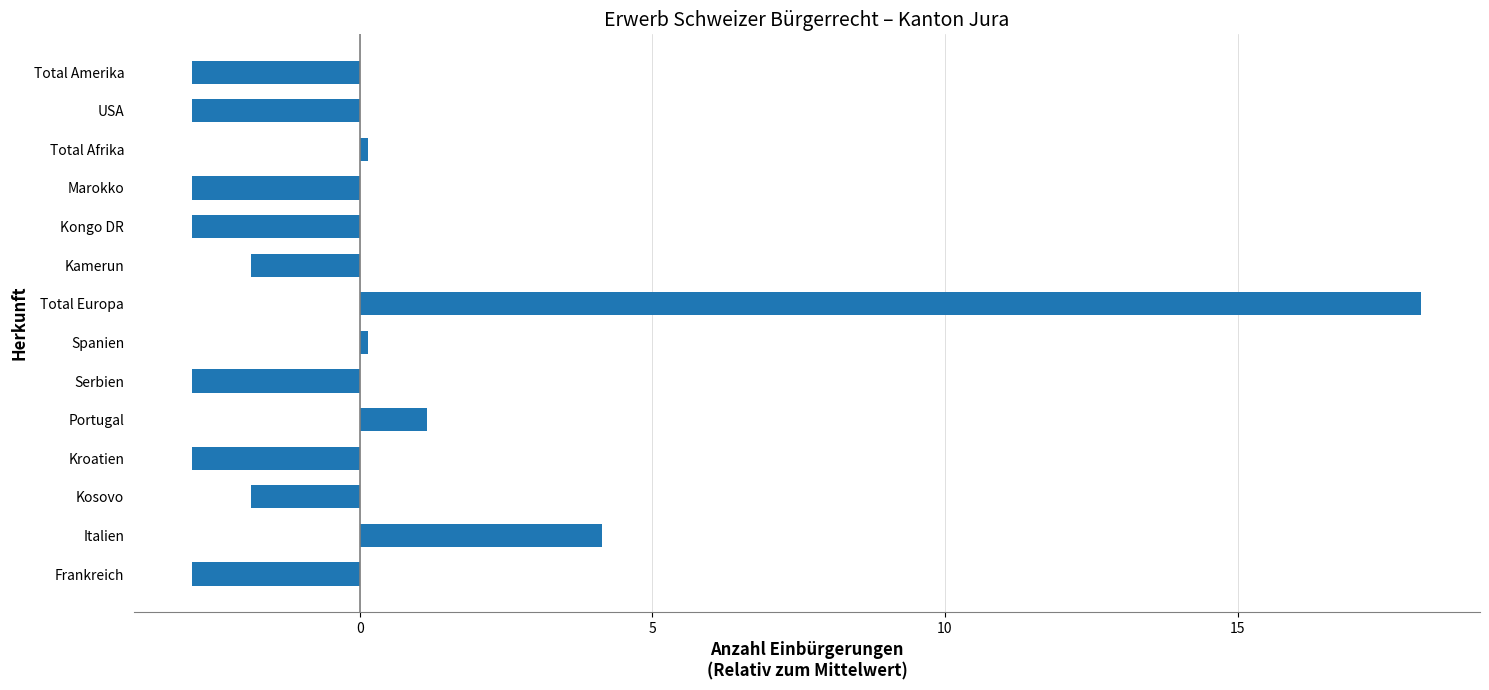

True or false: the data shows -2.9 at Frankreich.

True